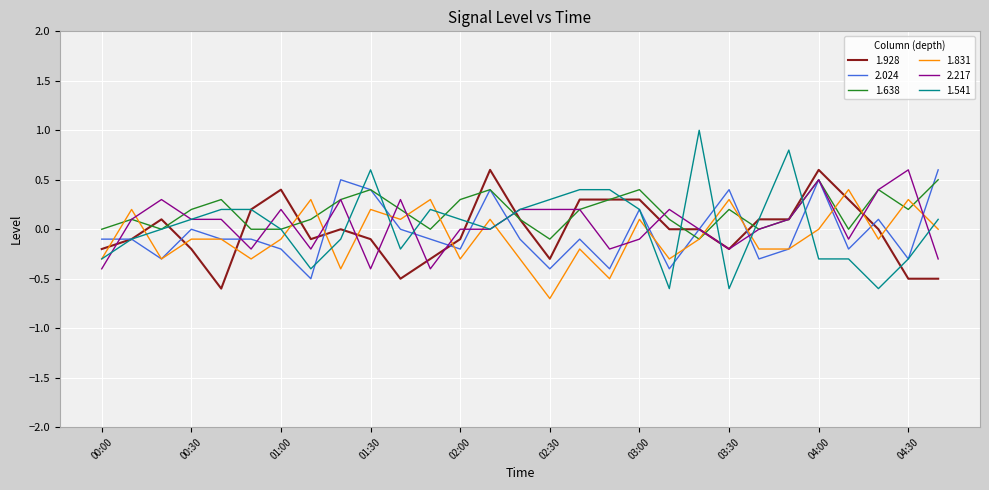

True or false: 1.831 and 2.217 intersect in this chart.

True